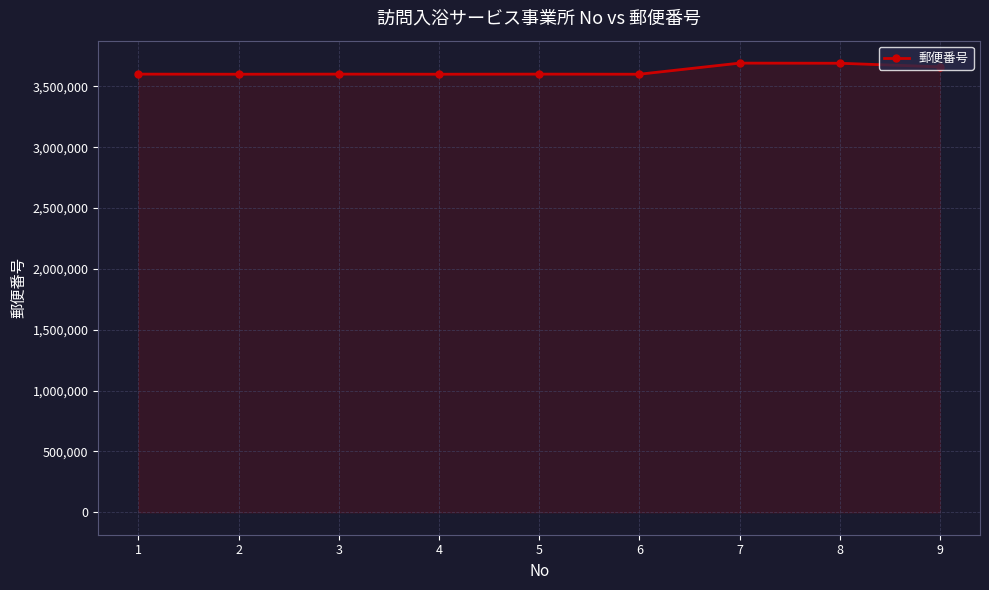

What is the change in value from 1 to 5?

+20